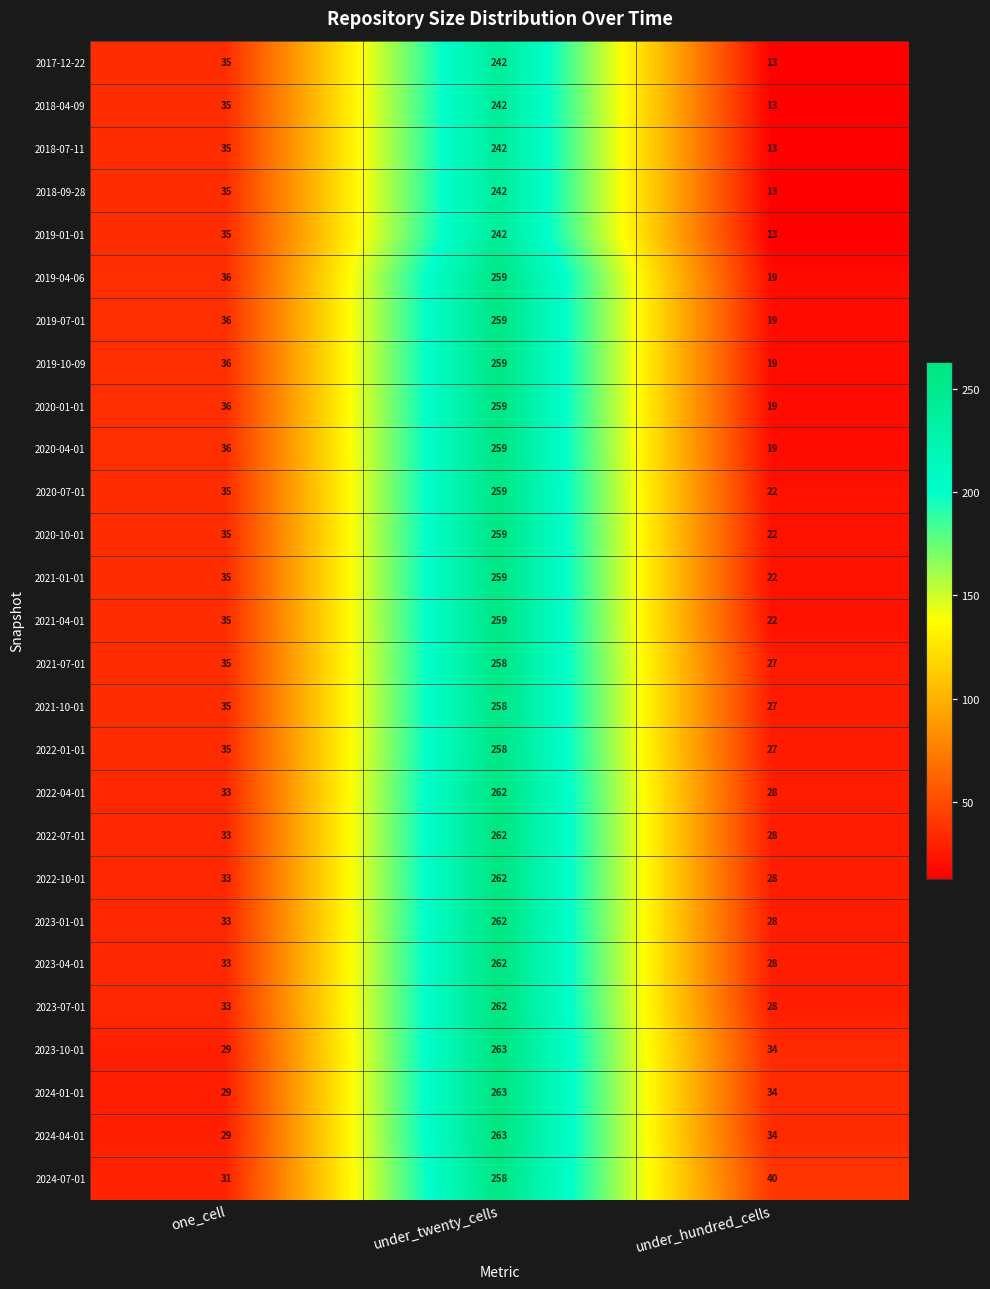

What is the spread (max minus min) of values at under_hundred_cells?

27